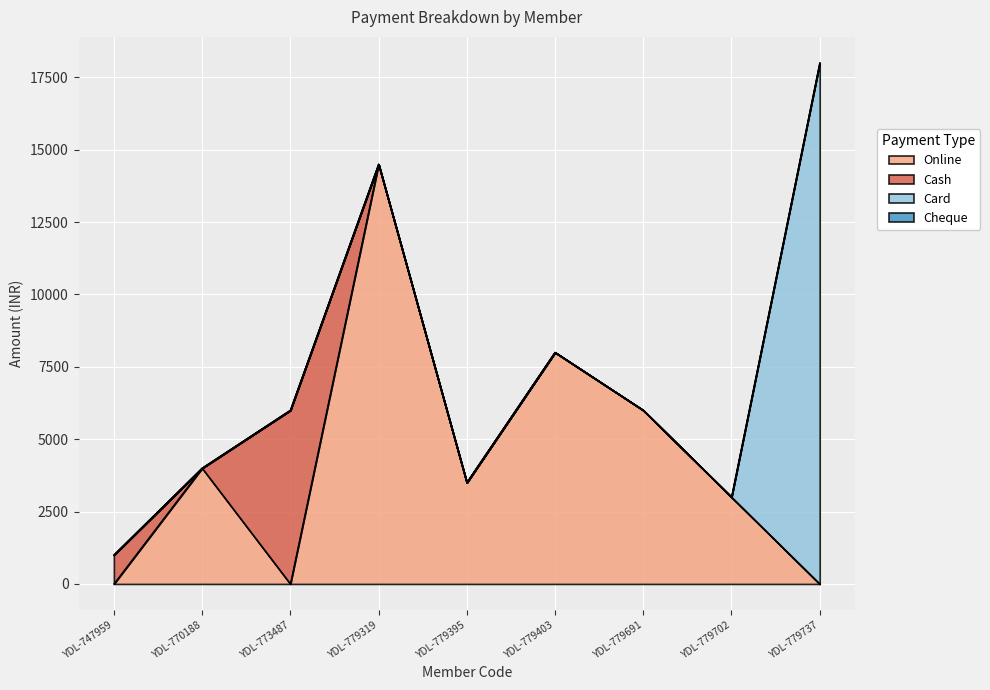

What is the total value across all series at YDL-779702?

3000